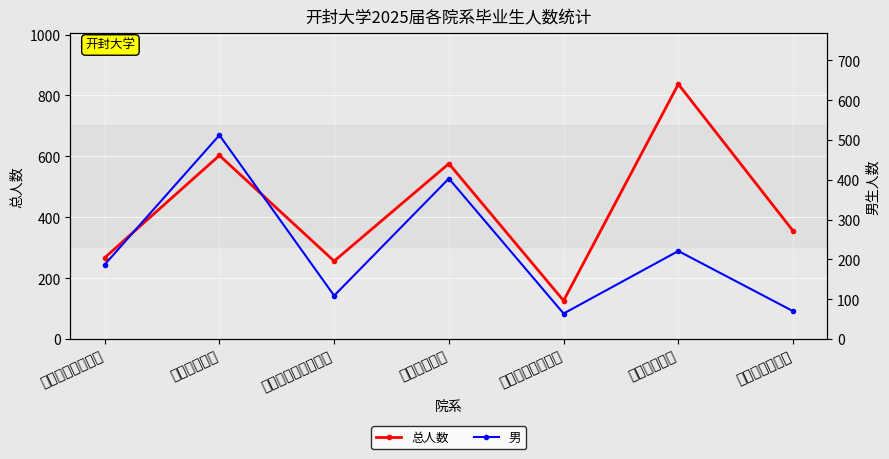

What position from the right is 材料与化学工程学院?

5